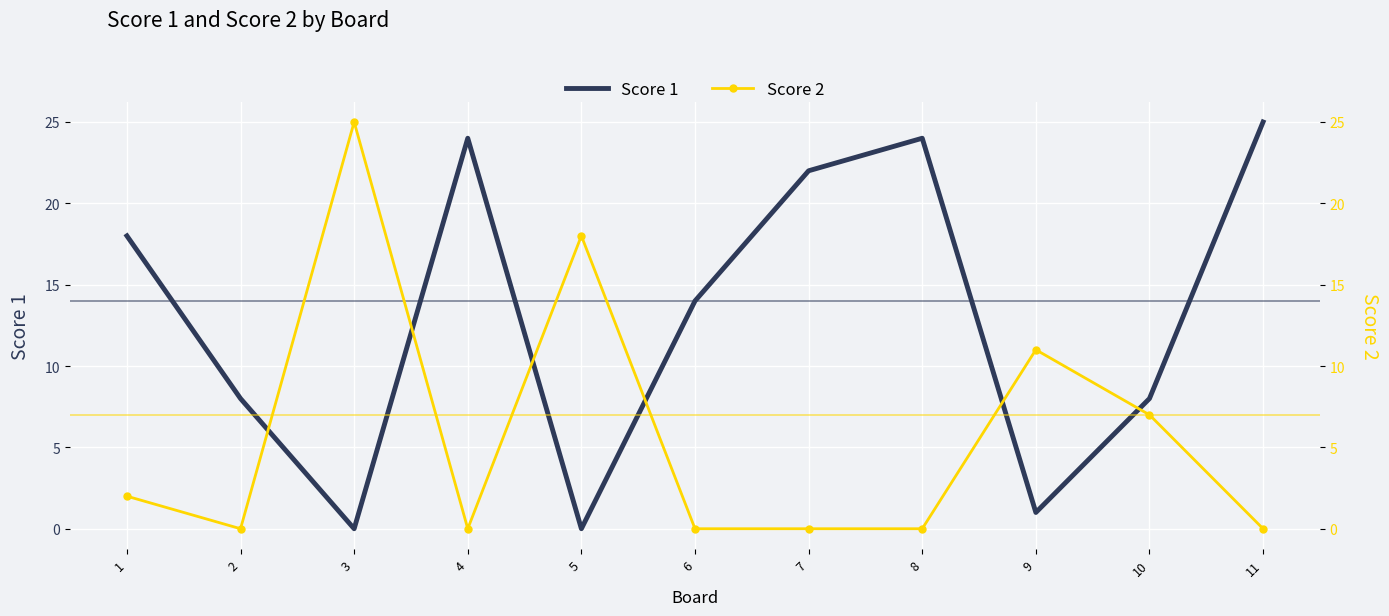

Is this an area chart (filled region under the line)?

No